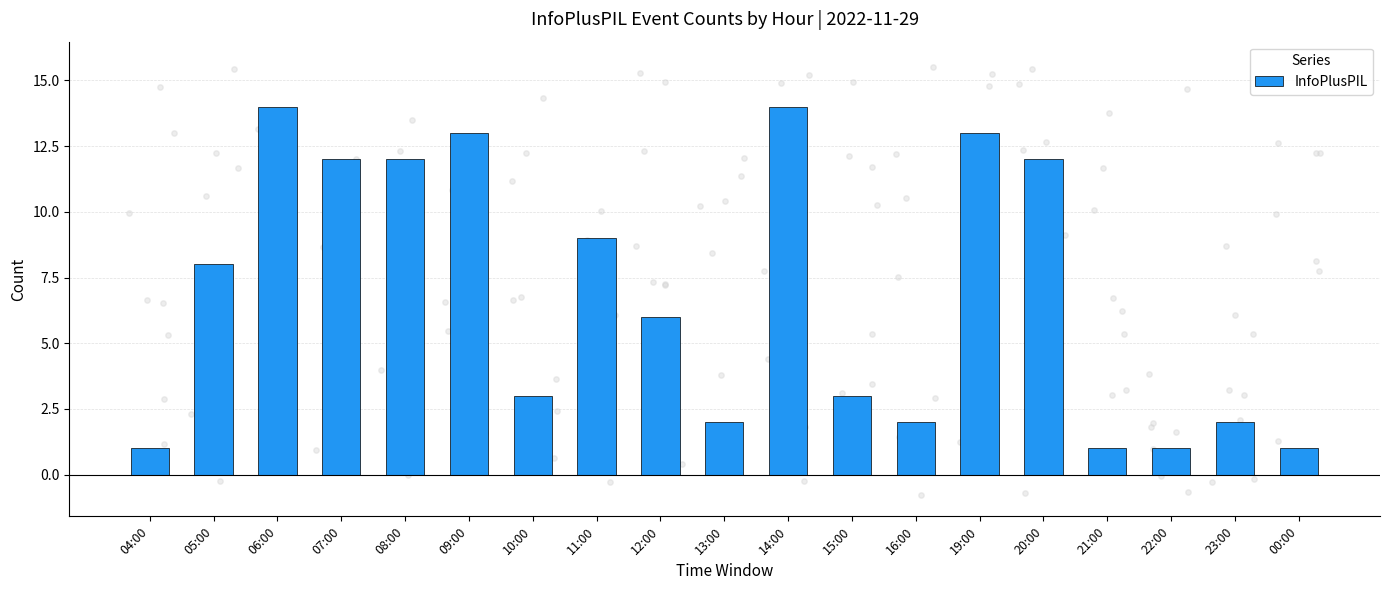

Which has a higher value, 15:00 or 04:00?

15:00